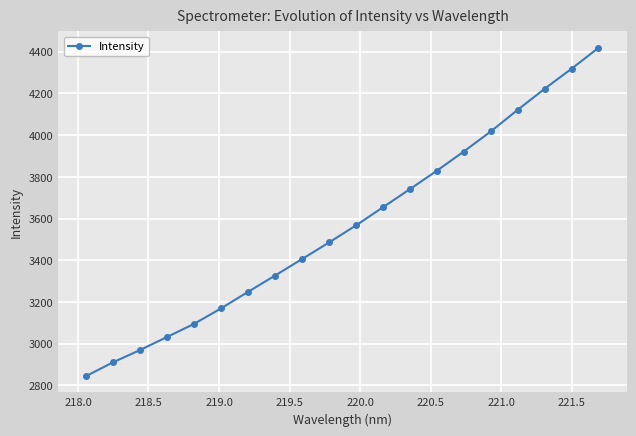

What is the minimum value shown in the chart?

2845.7